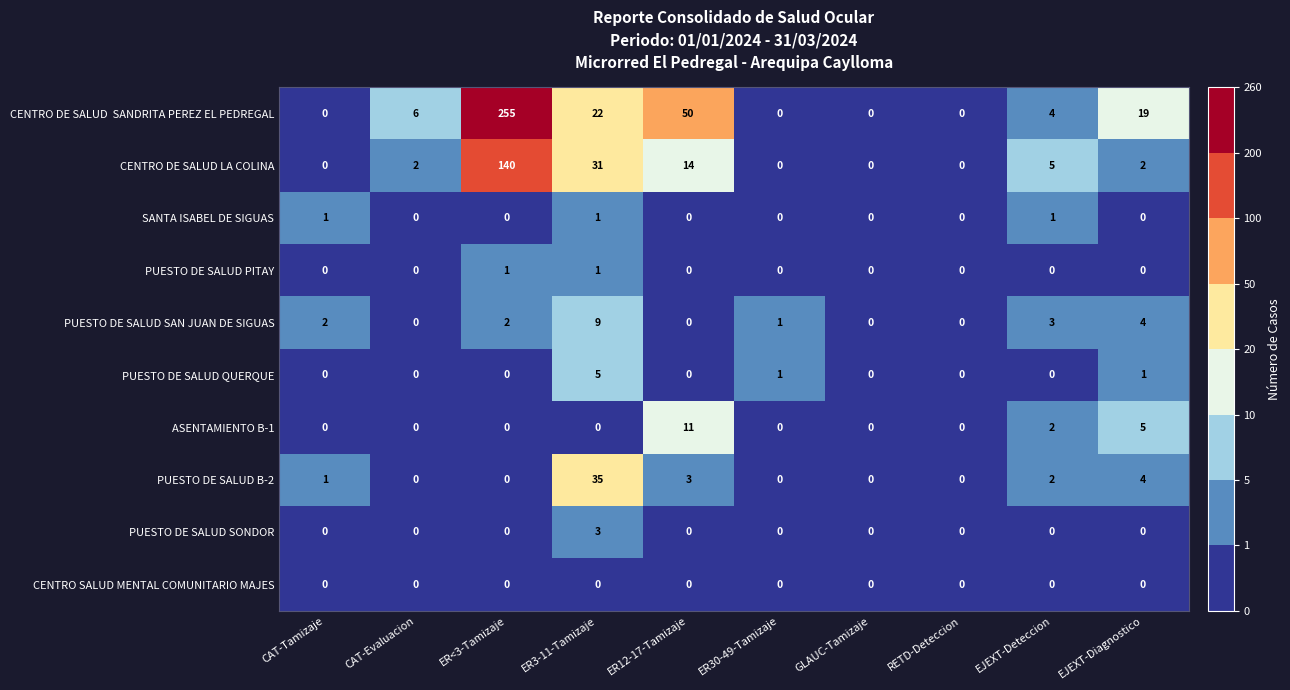

Between CAT-Evaluacion and ER3-11-Tamizaje, which series saw the biggest shift?

PUESTO DE SALUD B-2